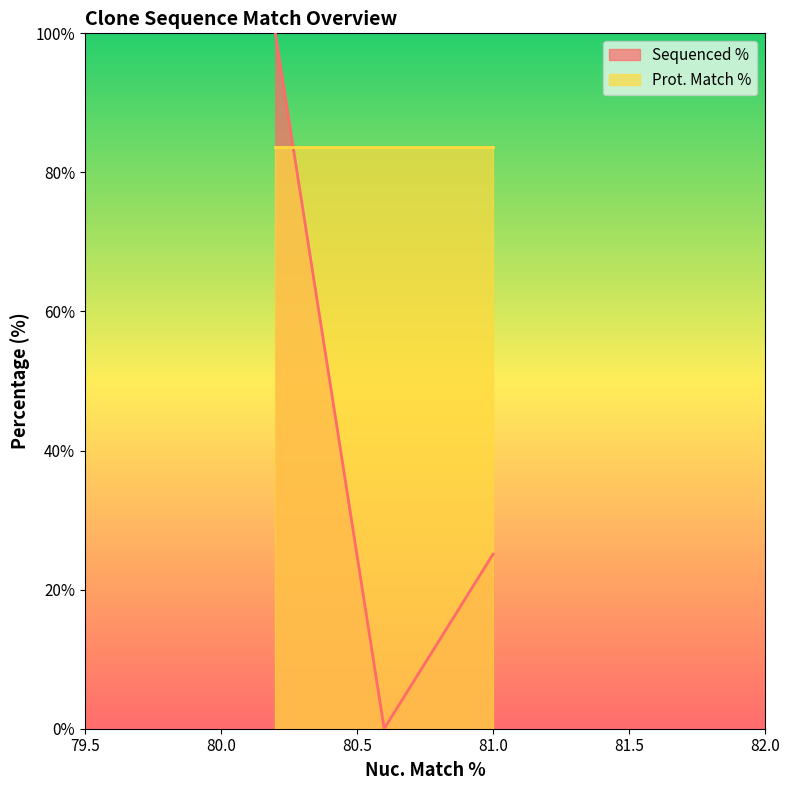

Is it true that the value at ccsbBroad304_03722 is 43.0?

False